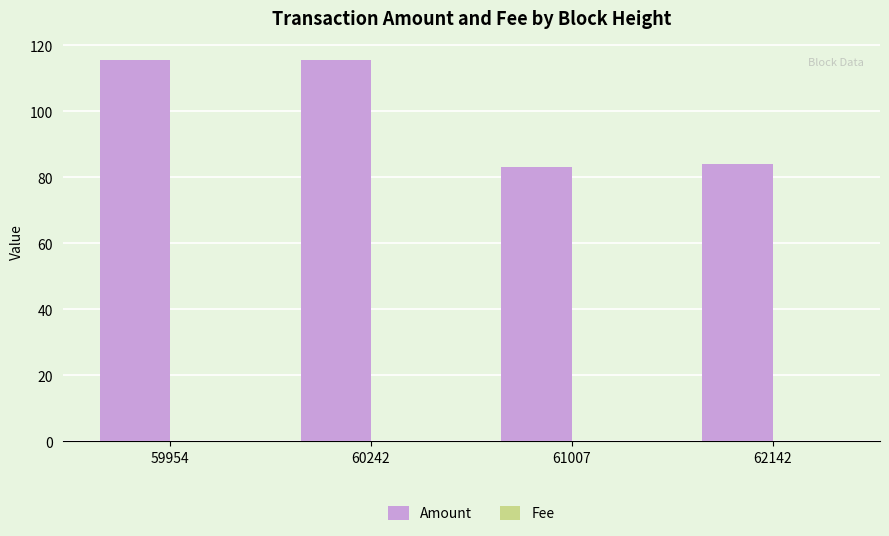

How many categories are shown in the chart?

4